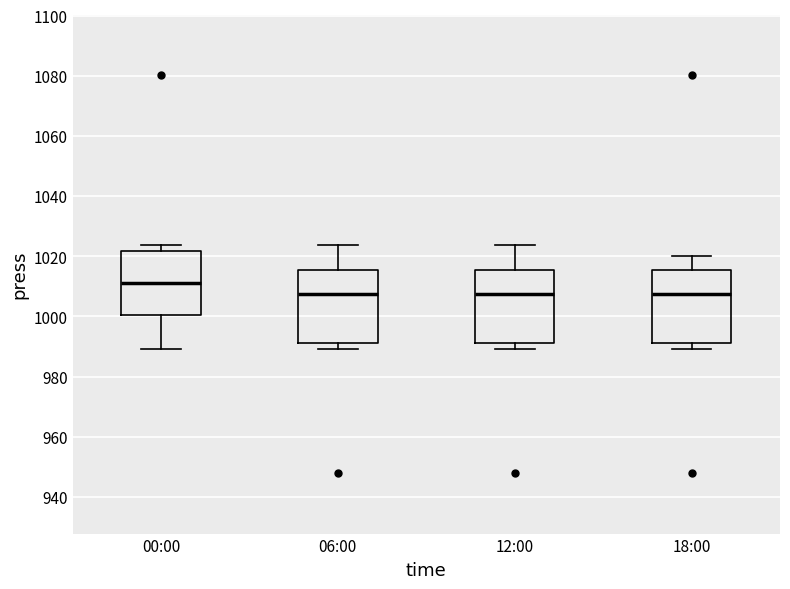

Reading left to right, transcribe this box plot: for each box, give where its median line is, the range the box spans, and where its two whiskers end, as read against the y-axis. The values are not printed on the chart, so give them approximately, as read against the axis.

00:00: median 1012, box 1000 to 1022, whiskers 990 to 1024
06:00: median 1008, box 992 to 1016, whiskers 990 to 1024
12:00: median 1008, box 992 to 1016, whiskers 990 to 1024
18:00: median 1008, box 992 to 1016, whiskers 990 to 1020